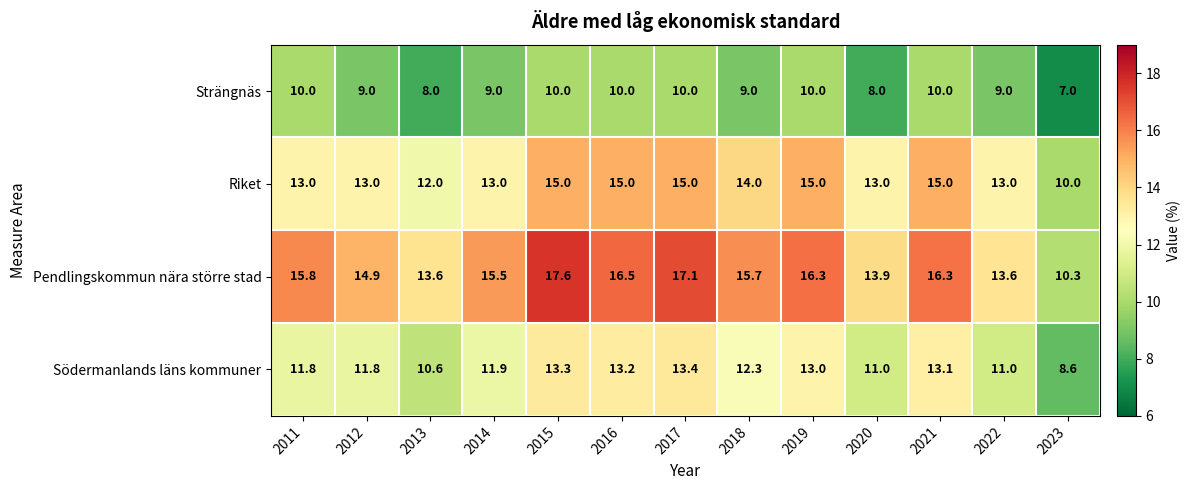

What is the greatest value displayed?

17.6